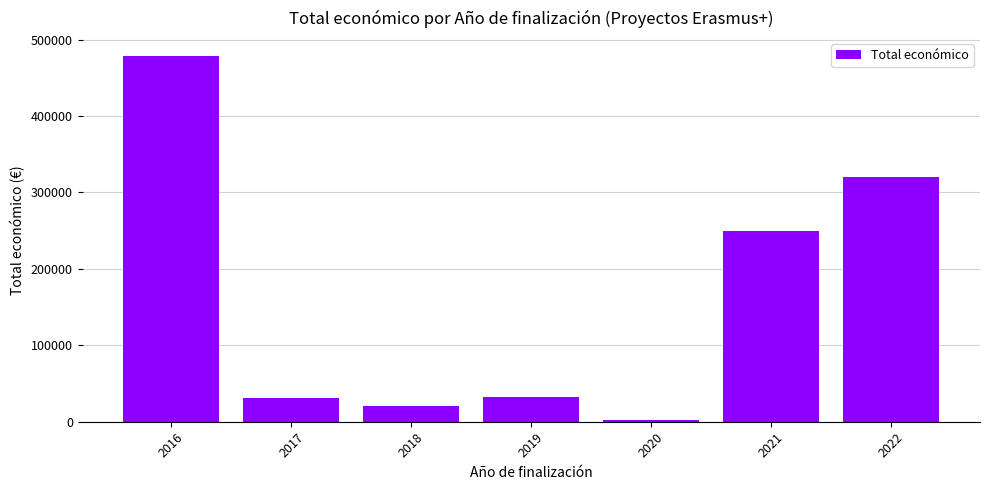

Does the chart contain stacked bars?

No